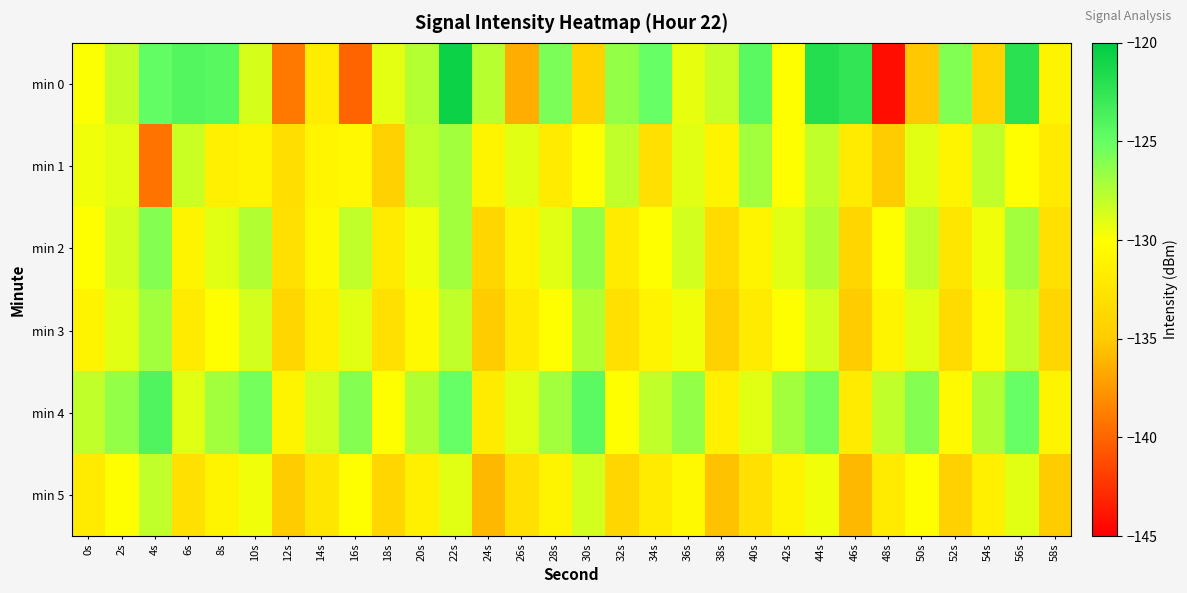

Reading right to left, extract all data points from this chart.

min 0: 58s=-131.0	56s=-122.1	54s=-134.2	52s=-125.9	50s=-135.2	48s=-144.3	46s=-122.5	44s=-121.8	42s=-130.0	40s=-124.4	38s=-128.2	36s=-129.3	34s=-125.0	32s=-126.5	30s=-134.3	28s=-125.8	26s=-136.4	24s=-127.6	22s=-120.6	20s=-127.6	18s=-129.1	16s=-140.1	14s=-131.7	12s=-139.0	10s=-128.7	8s=-124.3	6s=-124.2	4s=-124.9	2s=-128.1	0s=-129.9
min 1: 58s=-132.0	56s=-130.0	54s=-128.0	52s=-131.0	50s=-129.0	48s=-135.0	46s=-132.0	44s=-128.0	42s=-130.0	40s=-127.0	38s=-131.0	36s=-129.0	34s=-133.0	32s=-128.0	30s=-130.0	28s=-132.0	26s=-129.0	24s=-131.0	22s=-127.0	20s=-128.0	18s=-134.5	16s=-130.6	14s=-130.9	12s=-133.3	10s=-131.0	8s=-131.6	6s=-128.3	4s=-139.3	2s=-129.0	0s=-129.5
min 2: 58s=-133.0	56s=-127.0	54s=-129.5	52s=-132.5	50s=-128.0	48s=-130.0	46s=-134.0	44s=-127.5	42s=-129.0	40s=-131.0	38s=-133.5	36s=-128.5	34s=-130.0	32s=-132.0	30s=-126.5	28s=-129.0	26s=-131.0	24s=-134.0	22s=-127.0	20s=-129.5	18s=-132.0	16s=-128.0	14s=-130.5	12s=-133.0	10s=-127.5	8s=-129.0	6s=-131.0	4s=-126.0	2s=-128.5	0s=-130.0
min 3: 58s=-134.0	56s=-128.0	54s=-130.5	52s=-133.5	50s=-129.0	48s=-131.0	46s=-135.0	44s=-128.5	42s=-130.0	40s=-132.0	38s=-134.5	36s=-129.5	34s=-131.0	32s=-133.0	30s=-127.5	28s=-130.0	26s=-132.0	24s=-135.0	22s=-128.0	20s=-130.5	18s=-133.0	16s=-129.0	14s=-131.5	12s=-134.0	10s=-128.5	8s=-130.0	6s=-132.0	4s=-127.0	2s=-129.0	0s=-131.0
min 4: 58s=-131.0	56s=-125.0	54s=-127.5	52s=-130.5	50s=-126.0	48s=-128.0	46s=-132.0	44s=-125.5	42s=-127.0	40s=-129.0	38s=-131.5	36s=-126.5	34s=-128.0	32s=-130.0	30s=-124.5	28s=-127.0	26s=-129.0	24s=-132.0	22s=-125.0	20s=-127.5	18s=-130.0	16s=-126.0	14s=-128.5	12s=-131.0	10s=-125.5	8s=-127.0	6s=-129.0	4s=-124.0	2s=-126.5	0s=-128.0
min 5: 58s=-135.0	56s=-129.0	54s=-131.5	52s=-134.5	50s=-130.0	48s=-132.0	46s=-136.0	44s=-129.5	42s=-131.0	40s=-133.0	38s=-135.5	36s=-130.5	34s=-132.0	32s=-134.0	30s=-128.5	28s=-131.0	26s=-133.0	24s=-136.0	22s=-129.0	20s=-131.5	18s=-134.0	16s=-130.0	14s=-132.5	12s=-135.0	10s=-129.5	8s=-131.0	6s=-133.0	4s=-128.0	2s=-130.0	0s=-132.0